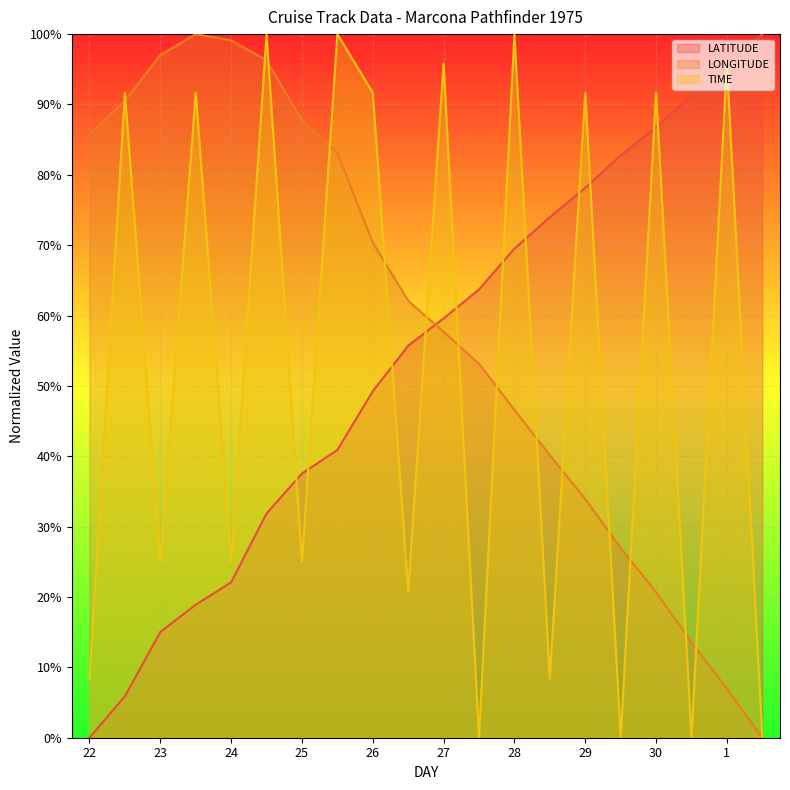

The value of TIME at 30 is 91.7. True or false?

True